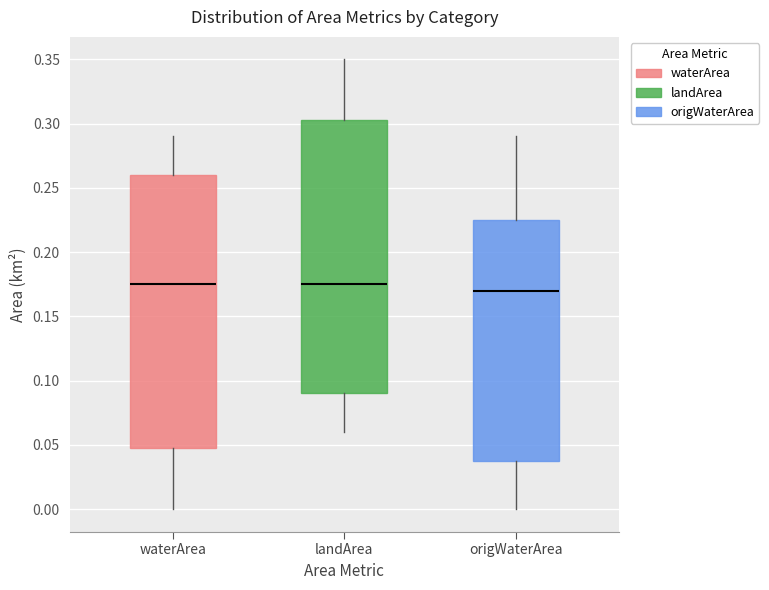

Reading left to right, read every box against the y-axis: the position of its median line, the range the box covers, and the ends of its whiskers. The values are not printed on the chart, so give them approximately, as read against the axis.

waterArea: median 0.175, box 0.050 to 0.260, whiskers 0.000 to 0.290
landArea: median 0.175, box 0.090 to 0.305, whiskers 0.060 to 0.350
origWaterArea: median 0.170, box 0.040 to 0.225, whiskers 0.000 to 0.290